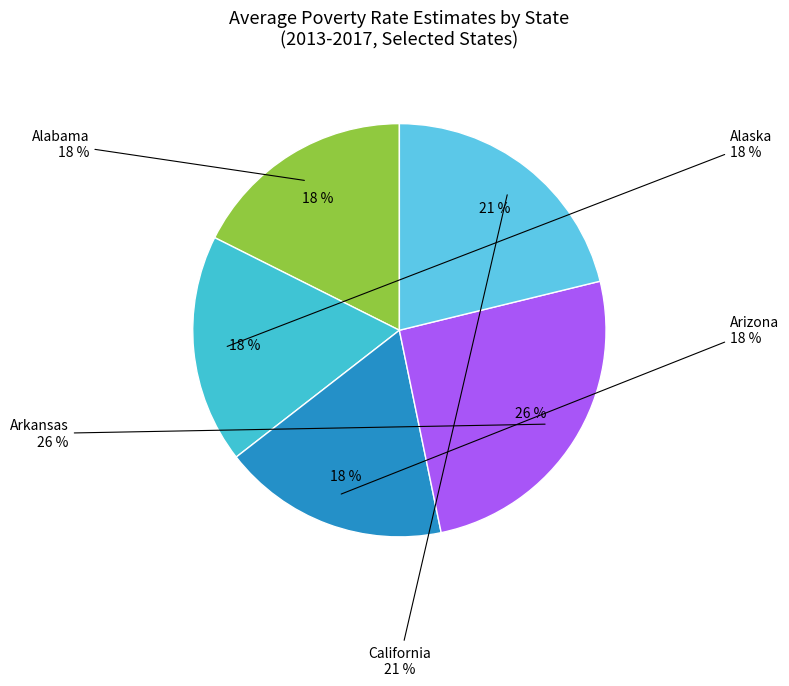

The Connecticut slice represents 1% of the pie. True or false?

False